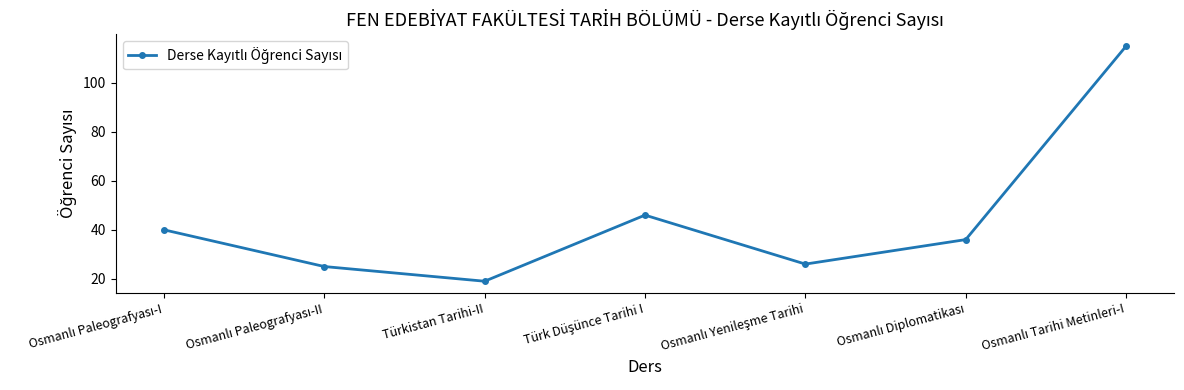

Is it true that the value at Türkistan Tarihi-II is 19?

True